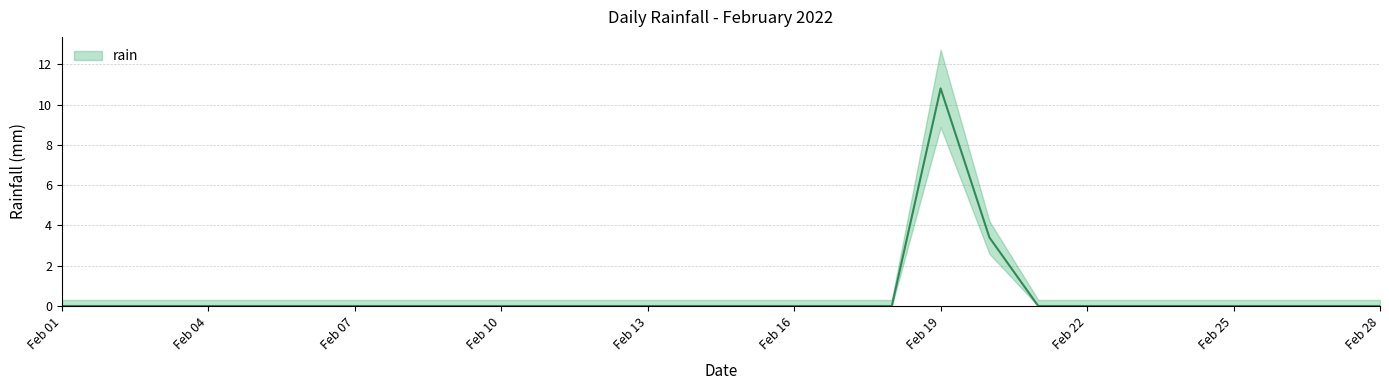

What is the difference between the maximum and minimum values?

10.8